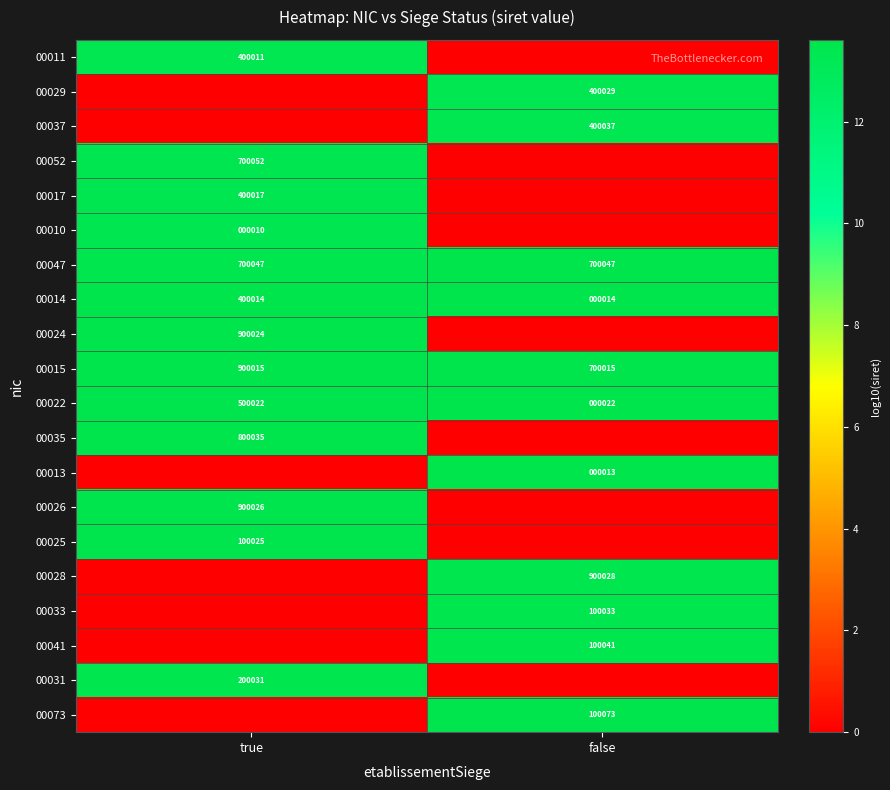

List the labels in order of 00015 value, largest first.

true, false